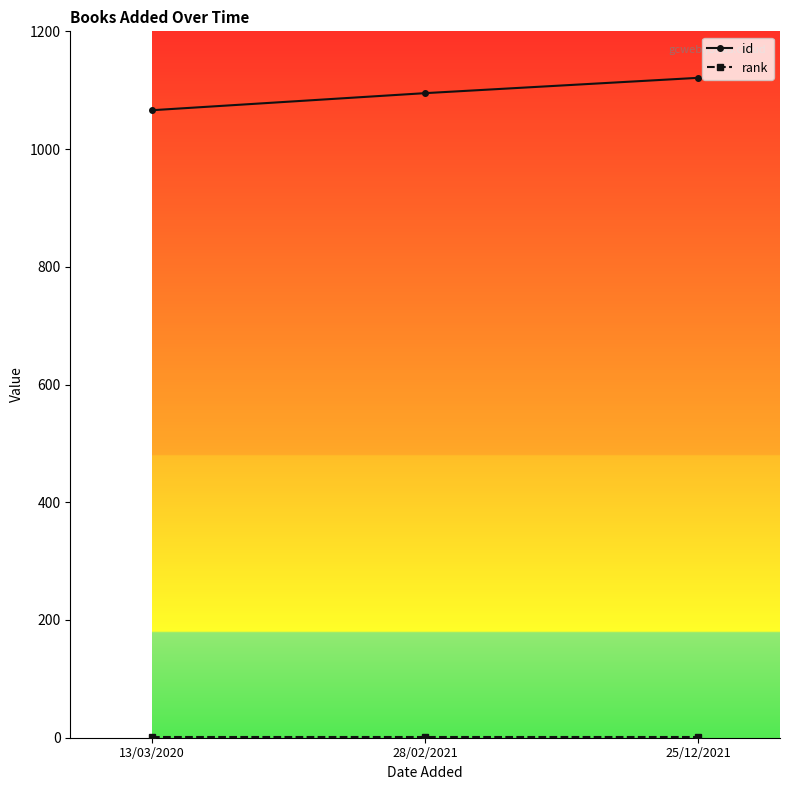

Which category has the highest value across all series?

25/12/2021